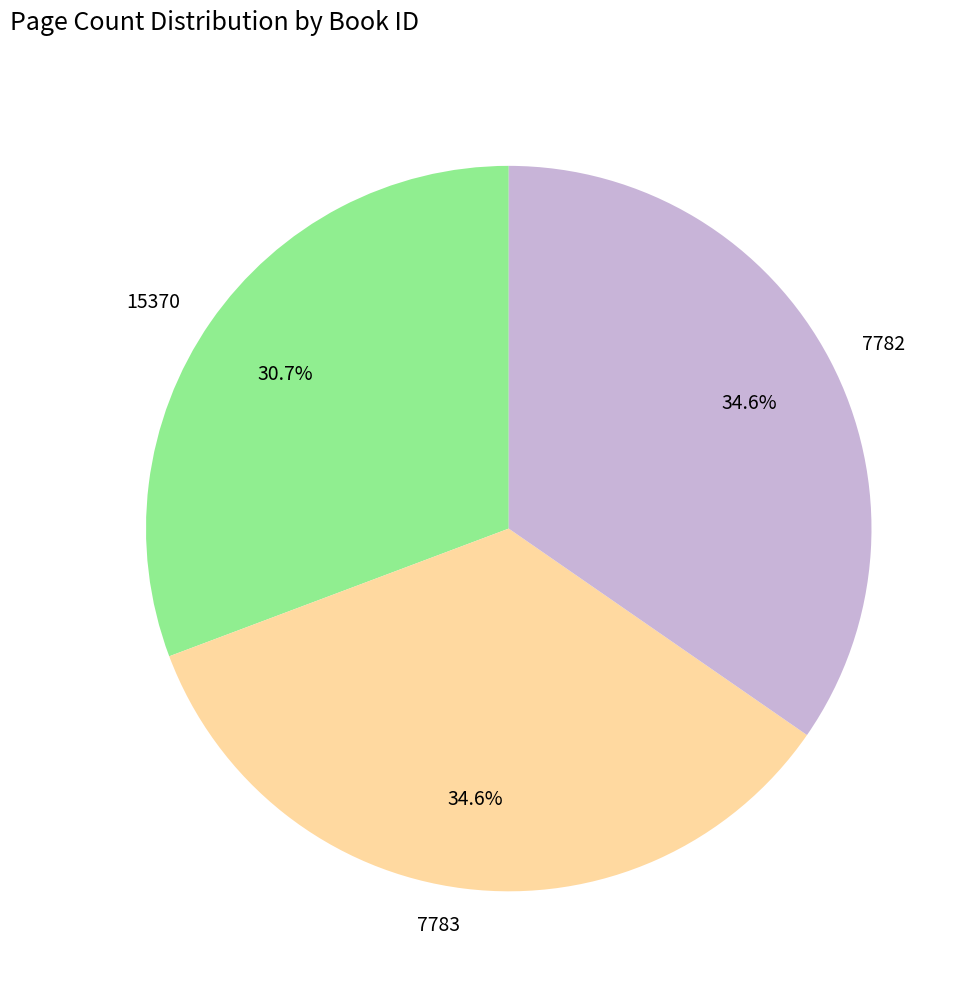

What percentage is the 7783 slice, to the nearest percent?

35%